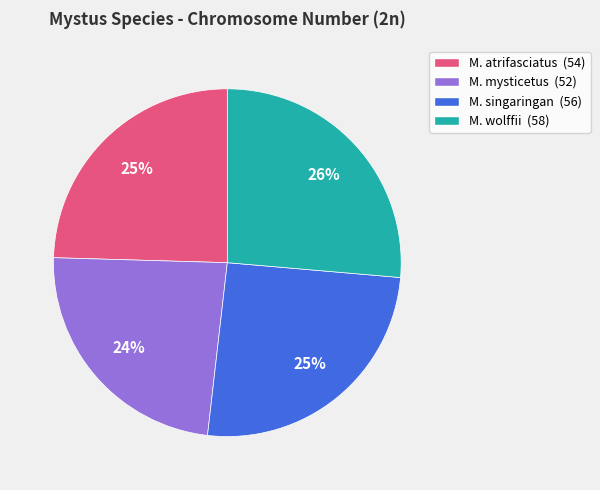

Between M. atrifasciatus and M. wolffii, which is larger?

M. wolffii